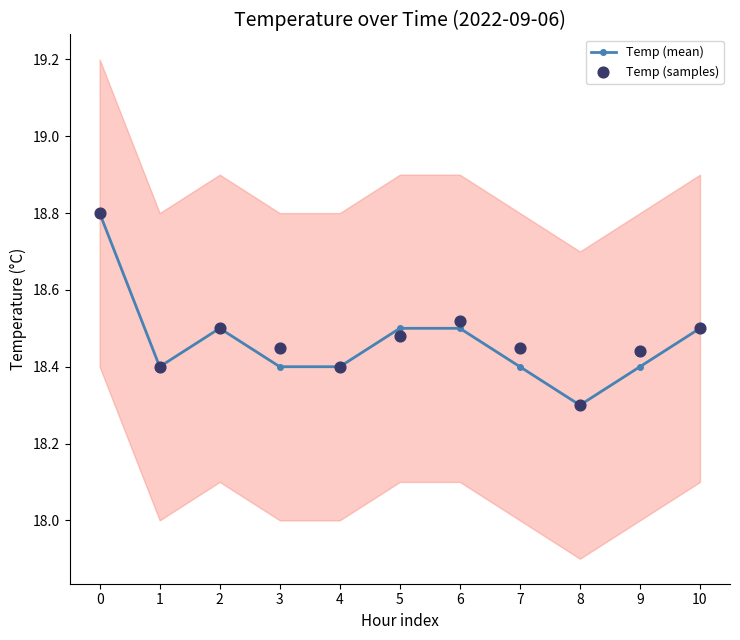

Which series contains the lowest Y value?

Temp (mean)